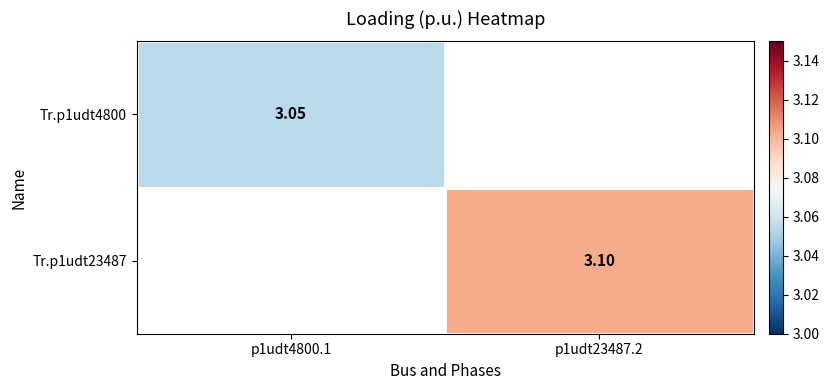

Between p1udt4800.1 and p1udt23487.2, which is larger?

p1udt23487.2